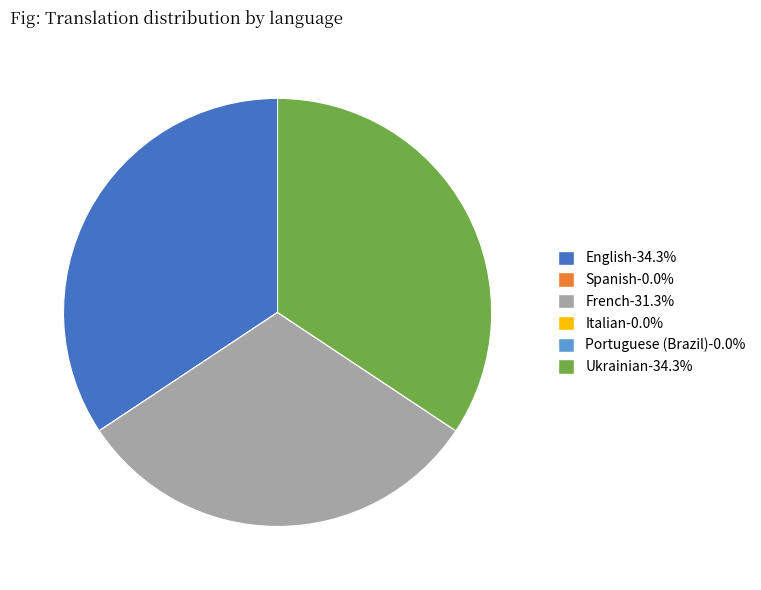

Does Ukrainian represent more than half of the total?

No